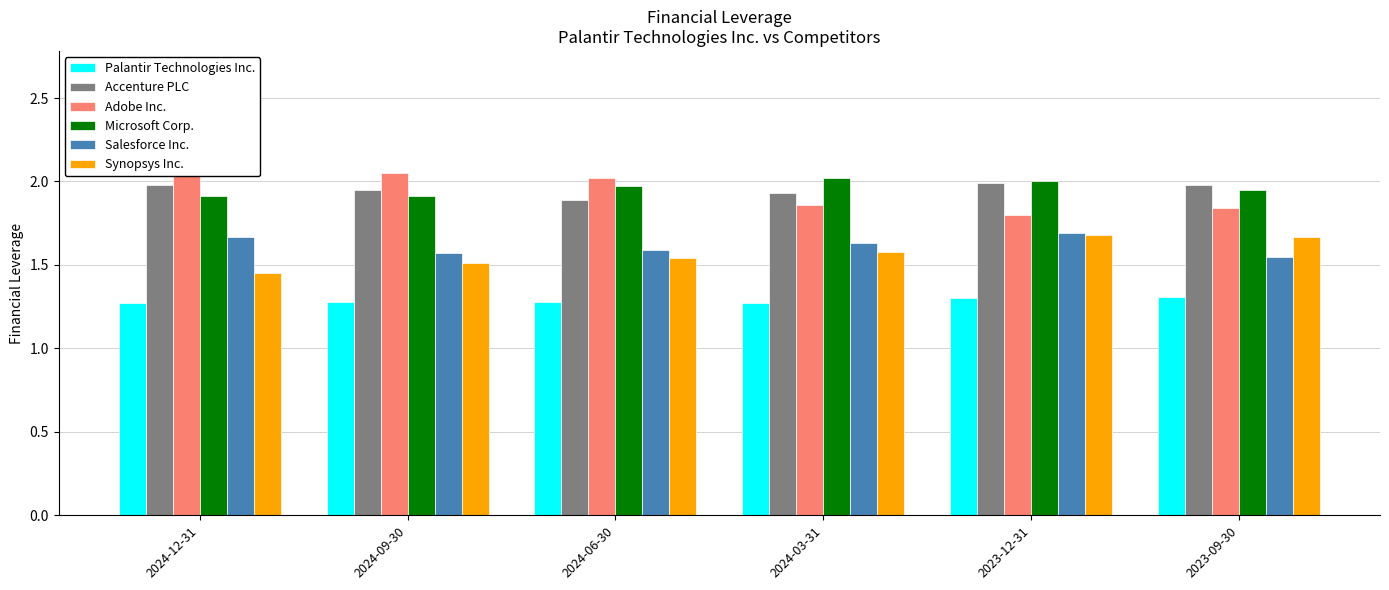

What is the spread (max minus min) of values at 2023-12-31?

0.7